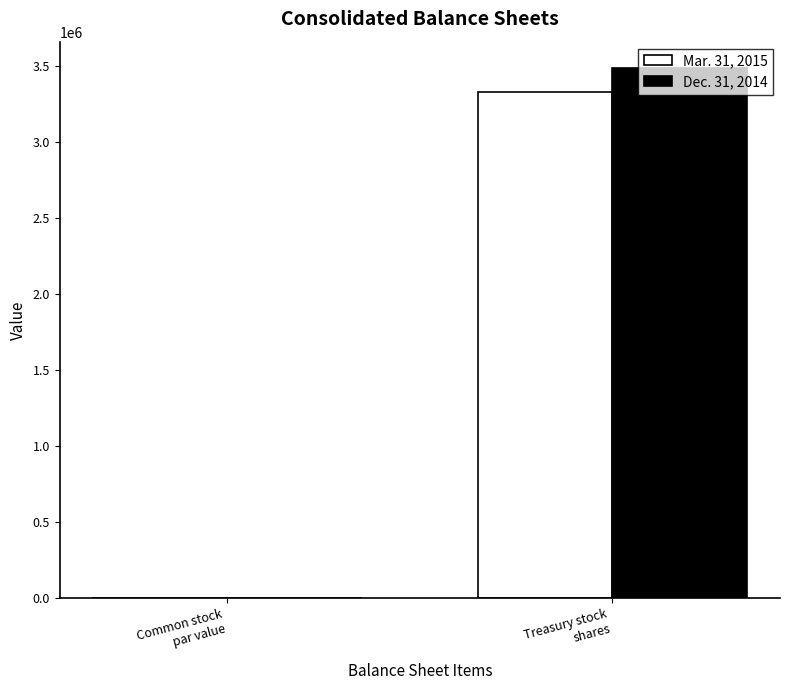

Reading left to right, list all the values displayed in this chart.

Mar. 31, 2015: 1	3328077
Dec. 31, 2014: 1	3485278